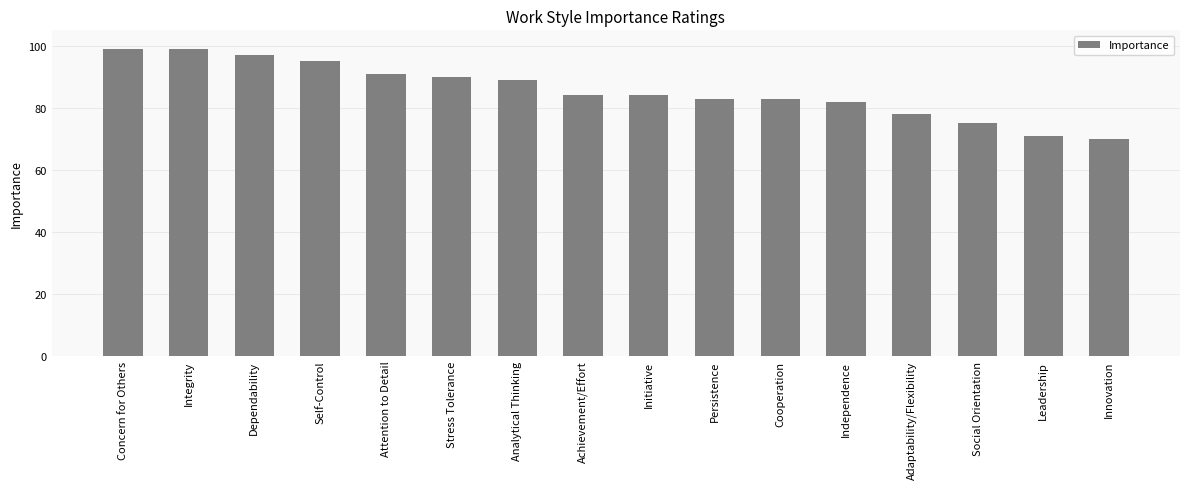

True or false: the data shows 24 at Stress Tolerance.

False